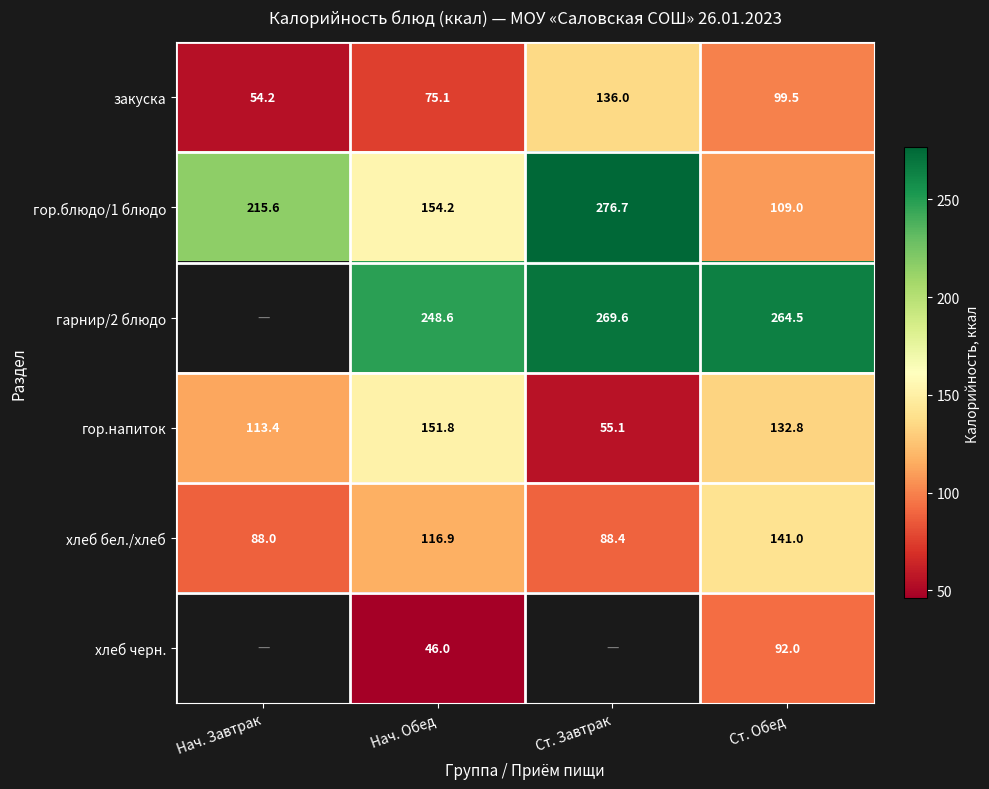

What is the spread (max minus min) of values at Ст. Обед?

172.5